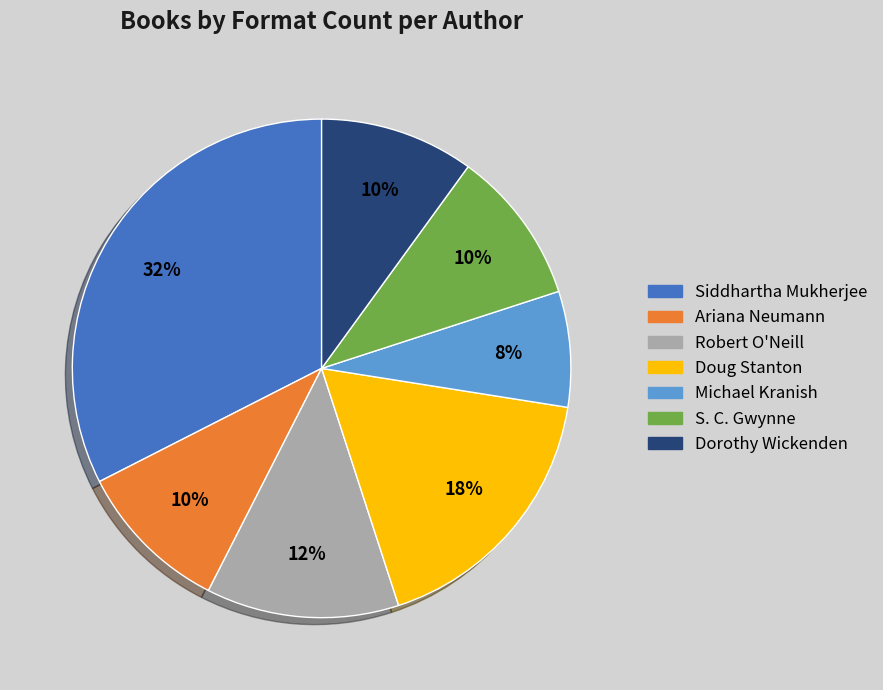

Is there a majority slice in this chart?

No